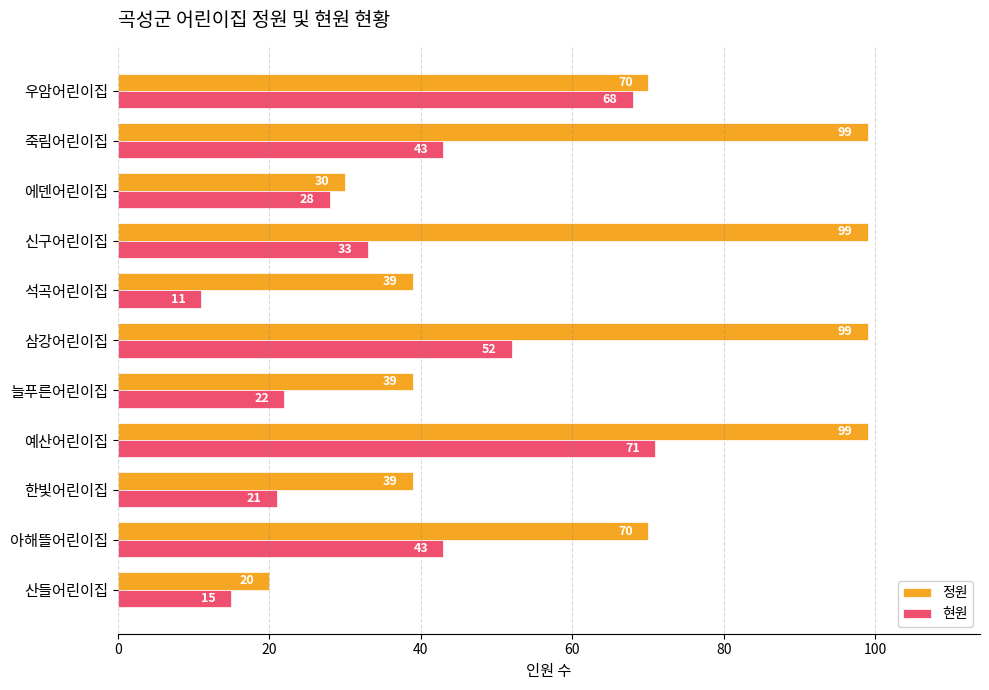

How many data points does each series have?

11